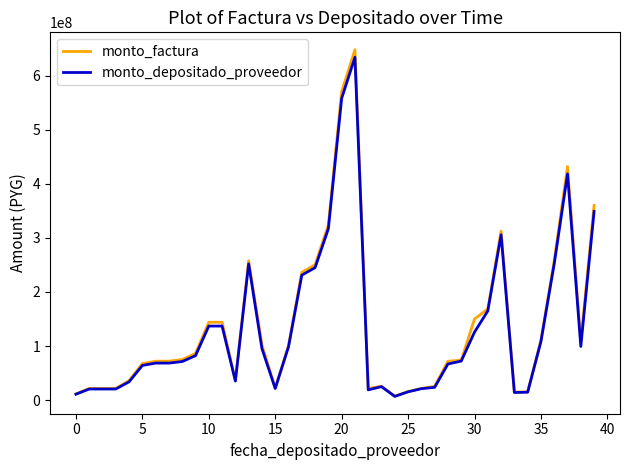

What is the maximum value shown in the chart?

648018000